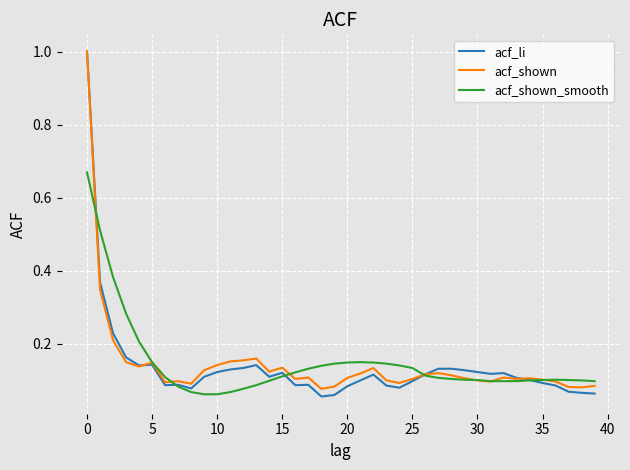

What is the maximum value shown in the chart?

1.0